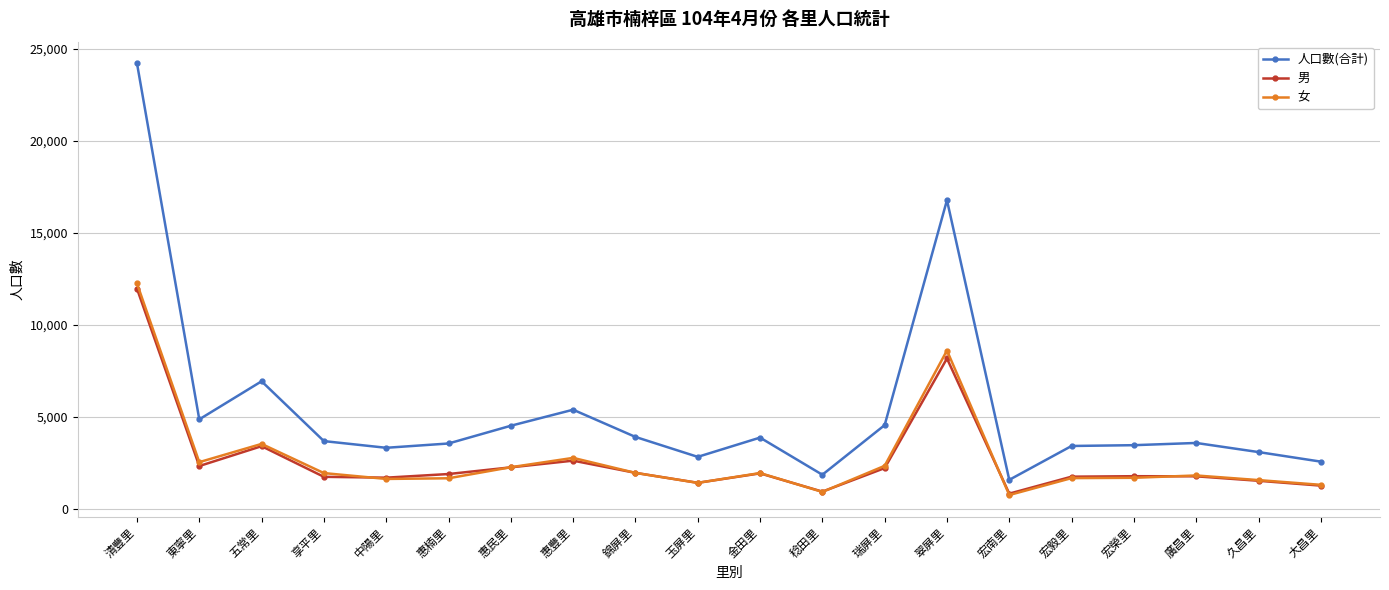

What is the minimum value shown in the chart?

750